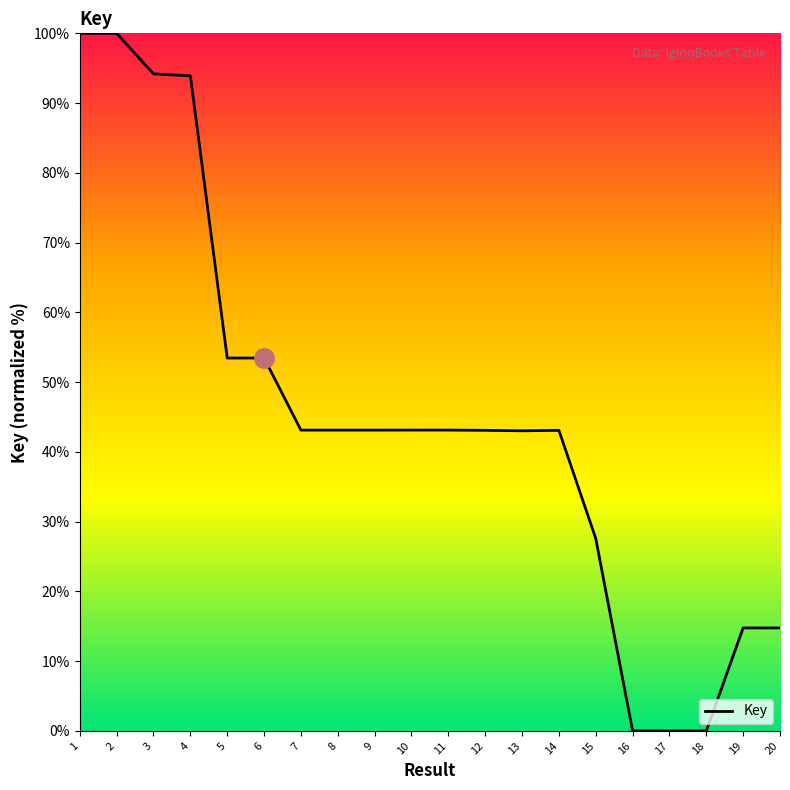

The value at 12 is 43.1. True or false?

True